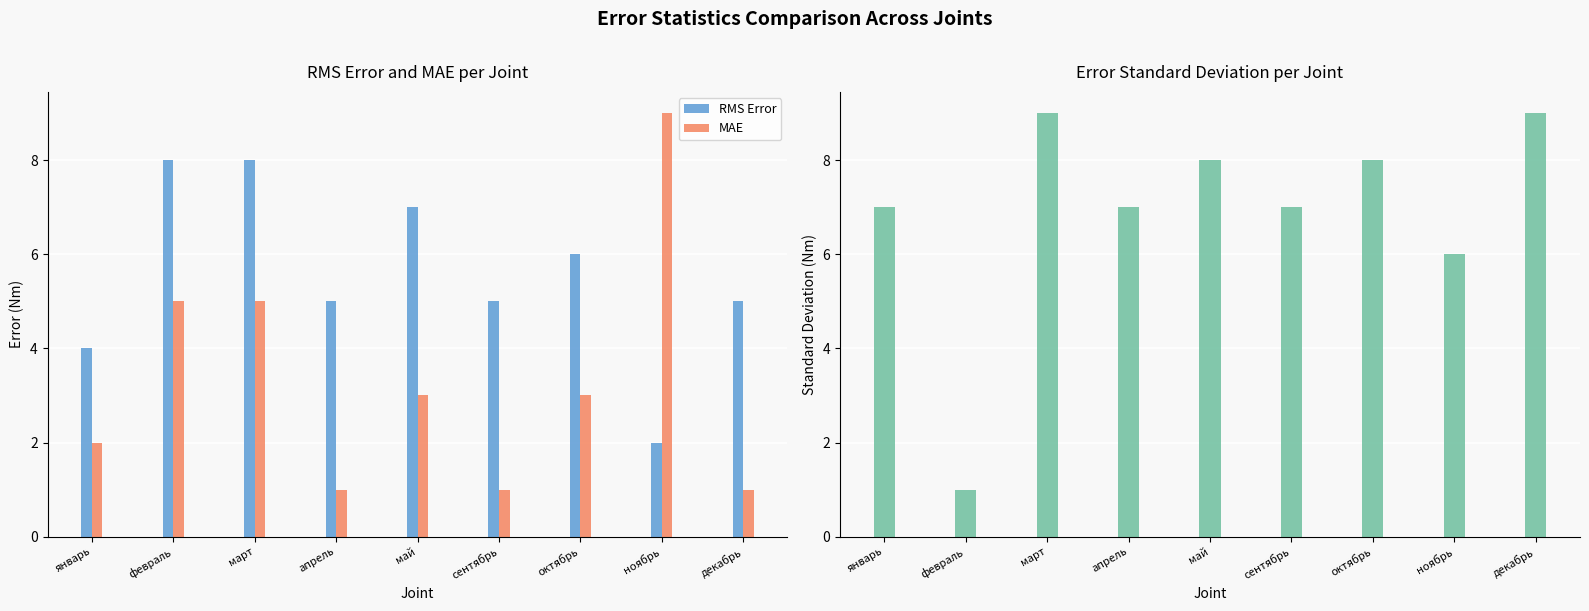

What is the sum of the MAE values at январь and февраль?

7